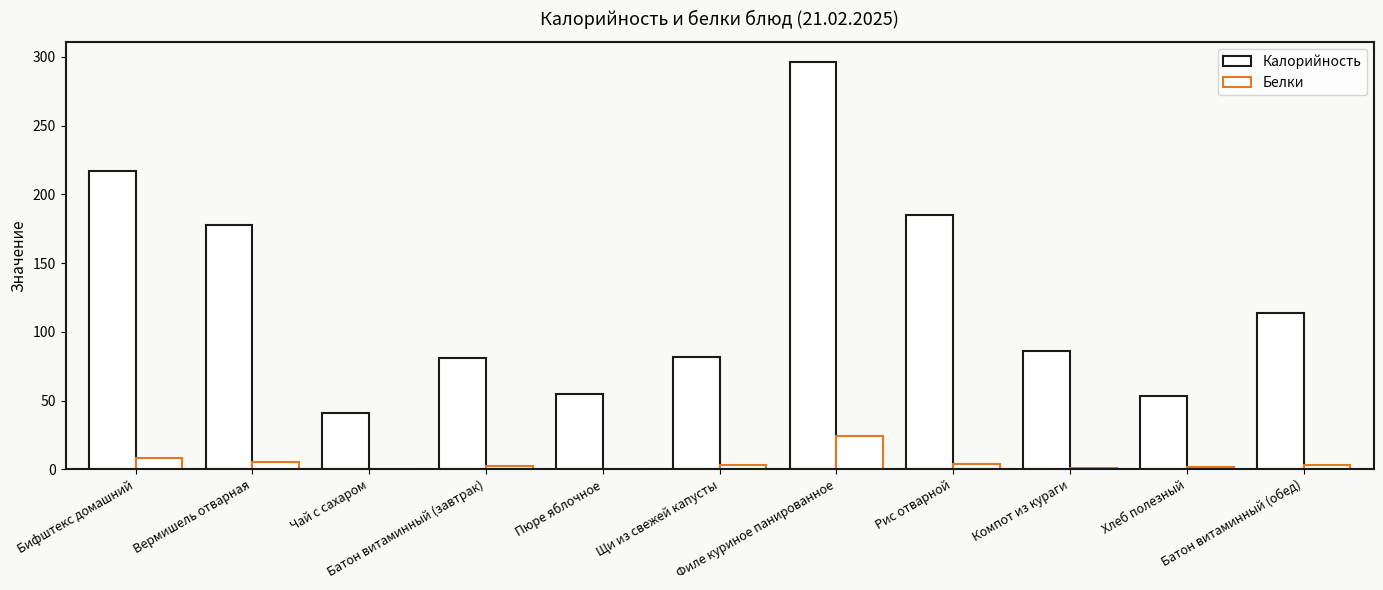

What is the label of the 6th bar from the right?

Щи из свежей капусты